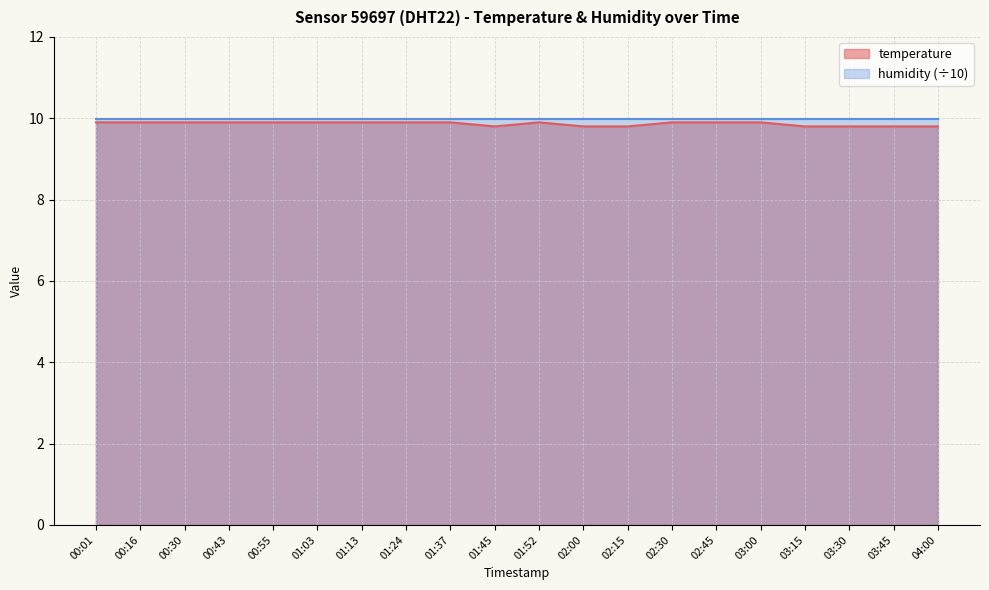

What is the greatest value displayed?

10.0